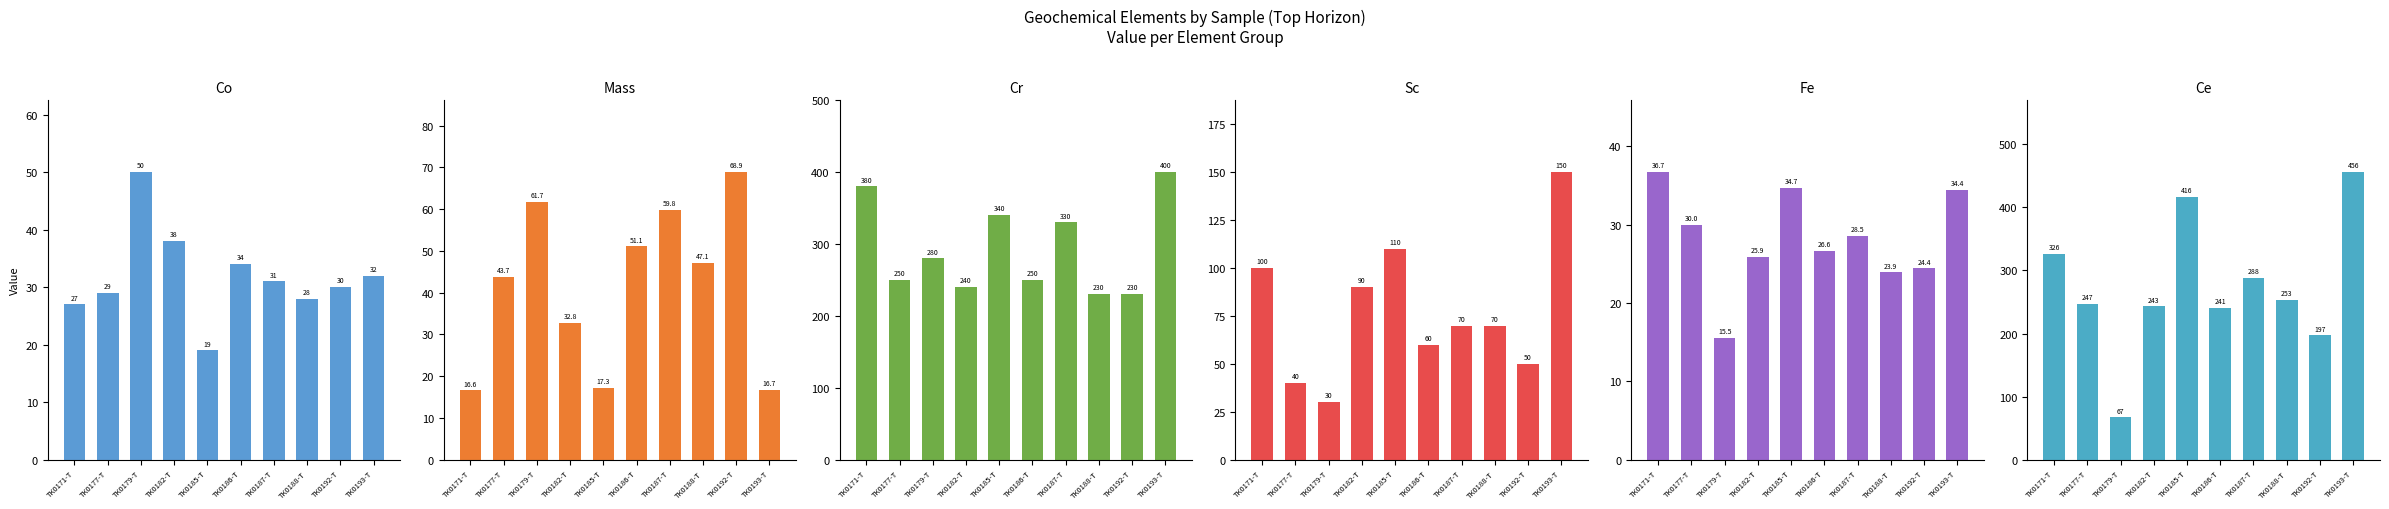

Between TK0185-T and TK0192-T, which series saw the biggest shift?

Ce